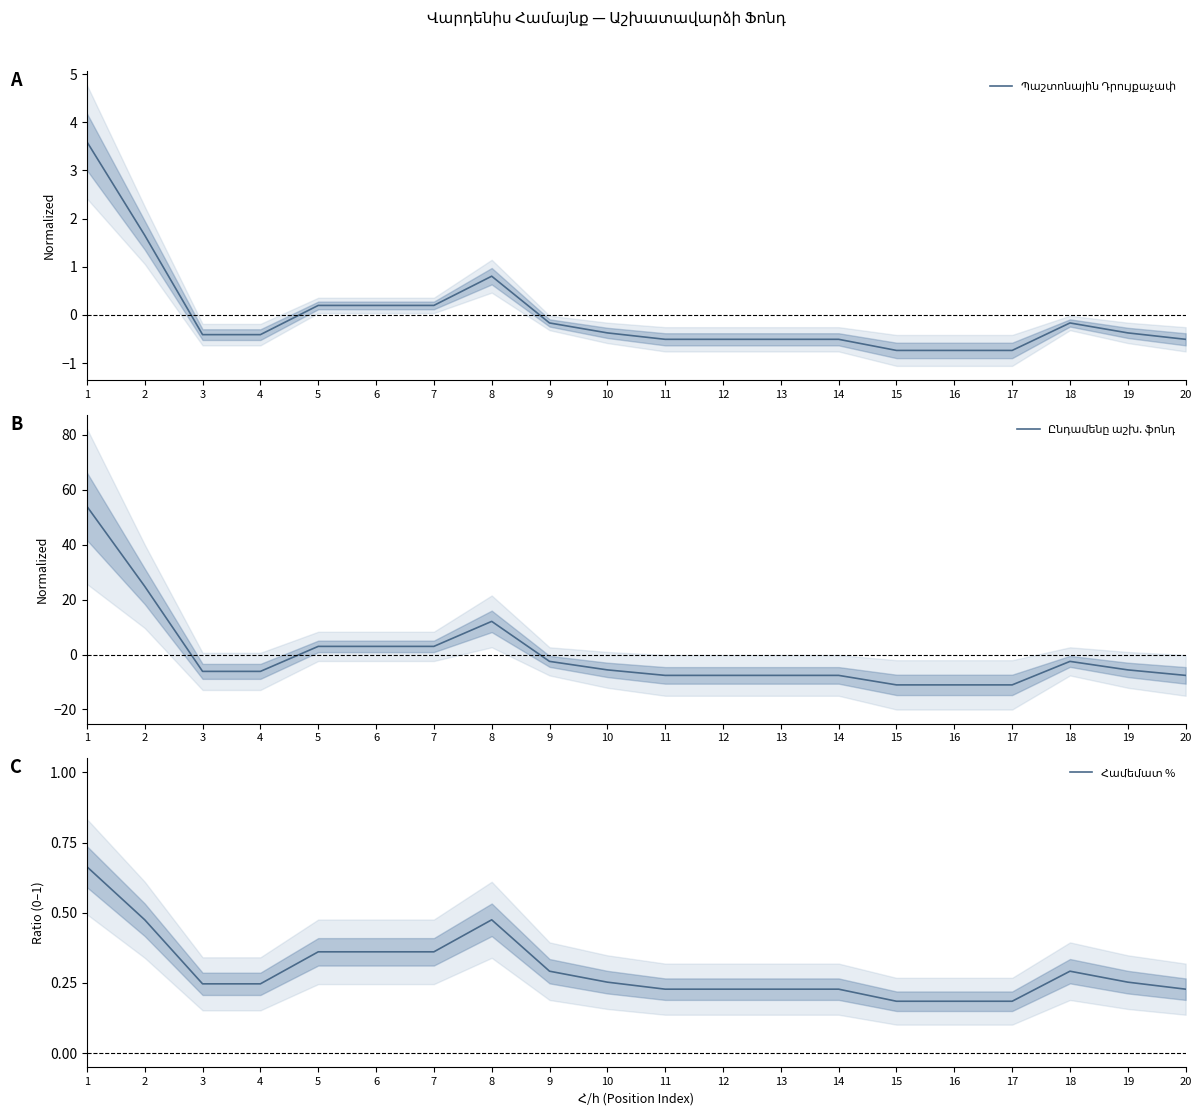

Which series has the widest spread of values?

Ընդամենը աշխ. ֆոնդ